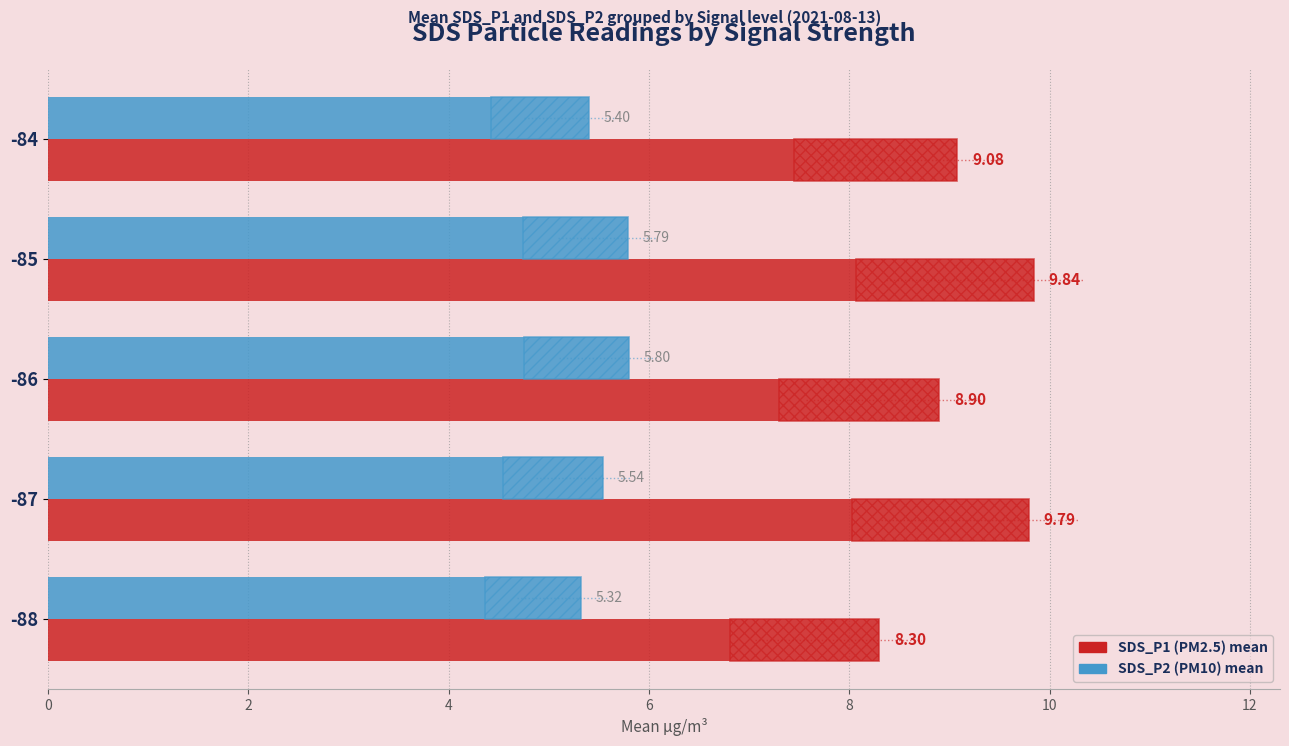

What is the average value of the SDS_P2 (PM10) series?

5.6